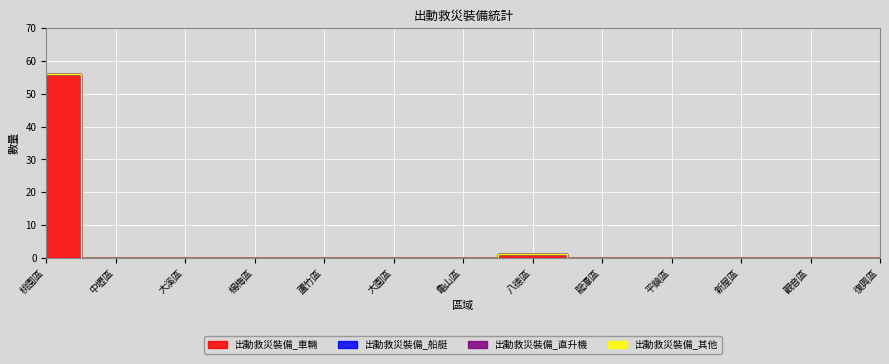

List the series in order of their peak value, lowest first.

出動救災裝備_船艇, 出動救災裝備_直升機, 出動救災裝備_其他, 出動救災裝備_車輛